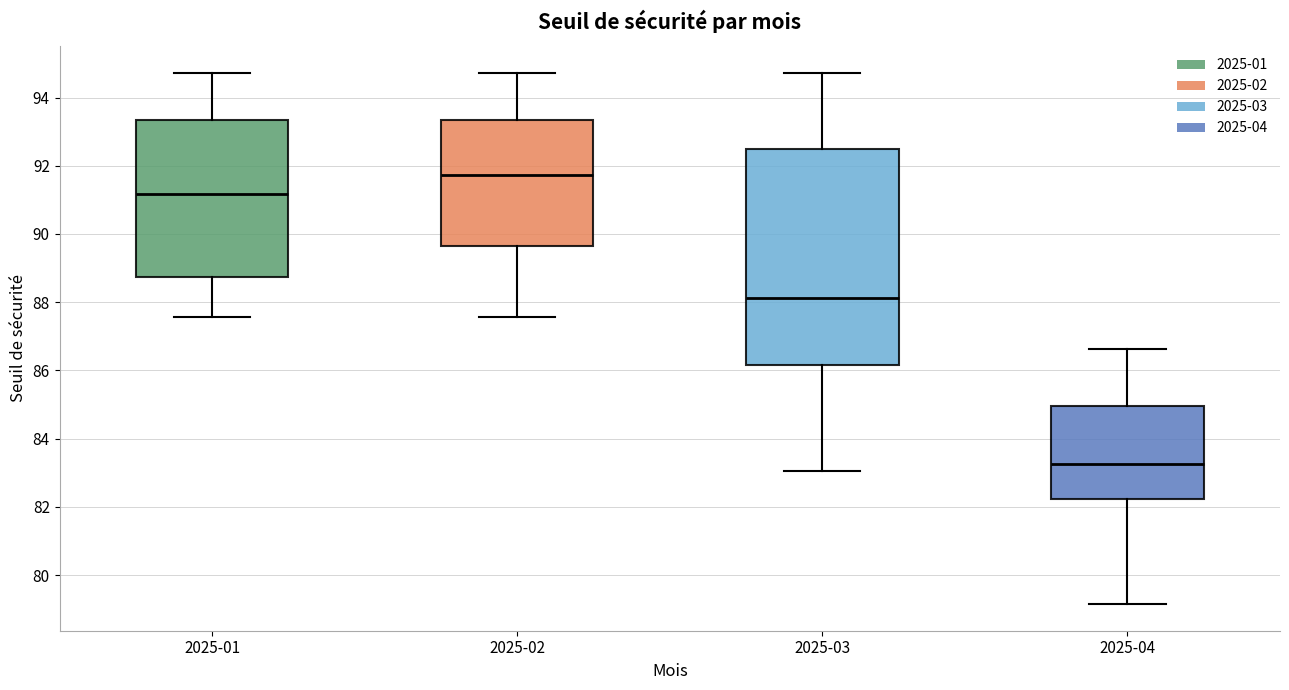

Comparing the boxes themselves (not the whiskers), which one is the tallest?

2025-03